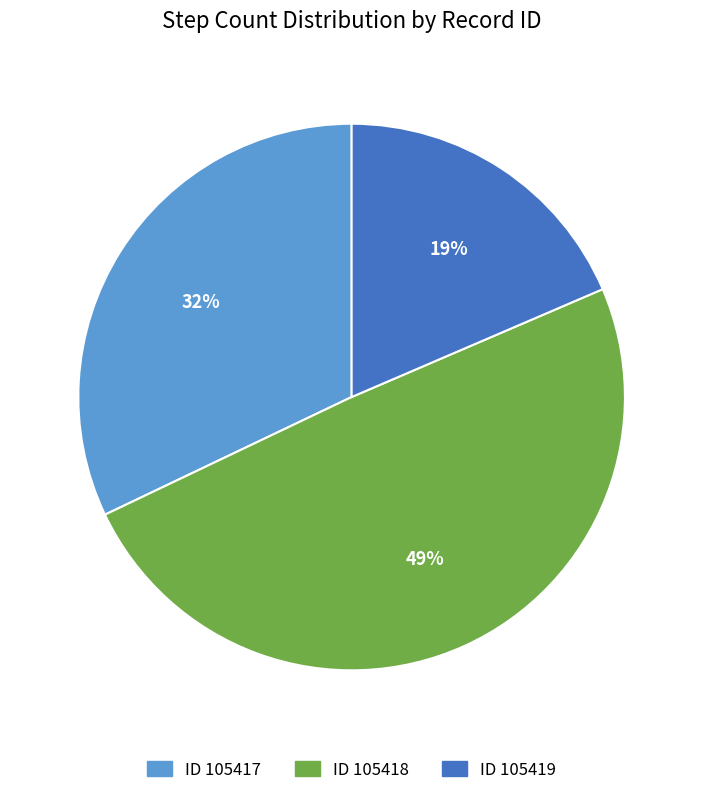

Approximately how many times larger is the value at ID 105418 compared to ID 105417?

1.5